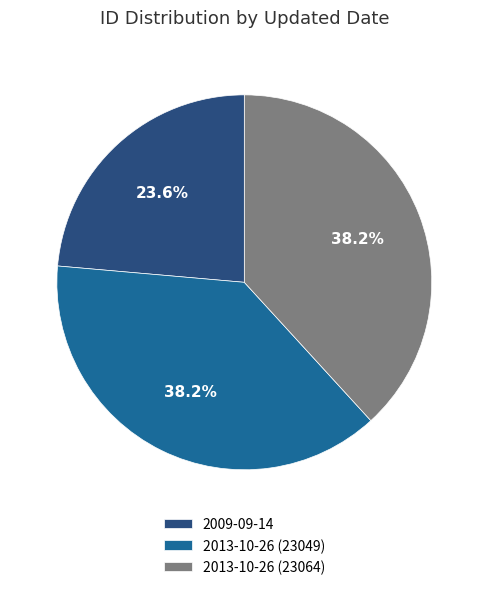

Between 2013-10-26 (23049) and 2009-09-14, which is larger?

2013-10-26 (23049)